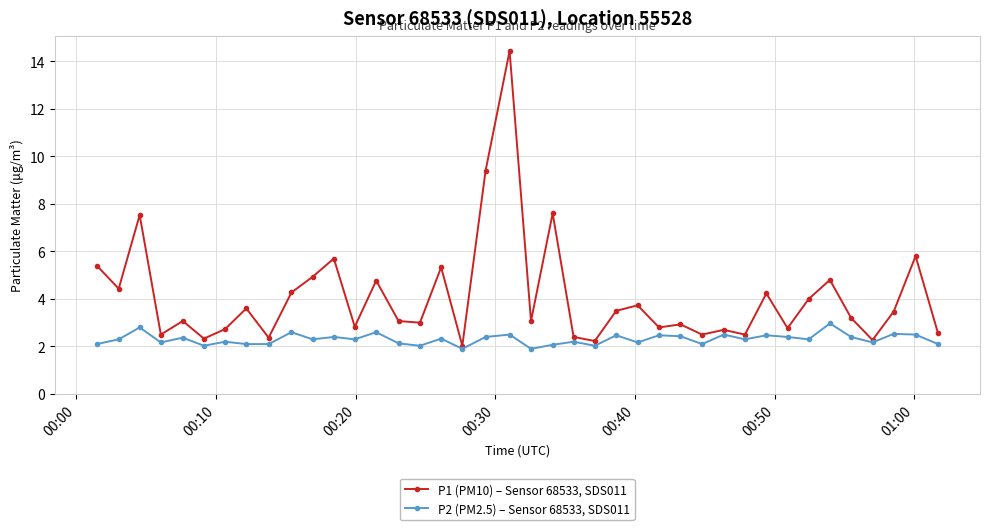

True or false: P2 (PM2.5) – Sensor 68533, SDS011 has more than 2 points higher than both neighbors.

True